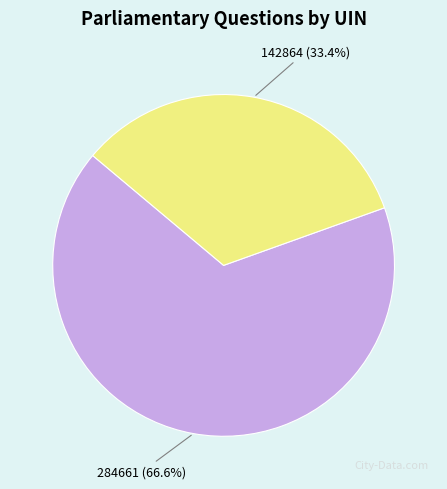

To the nearest percent, what percentage of the pie is 284661?

67%